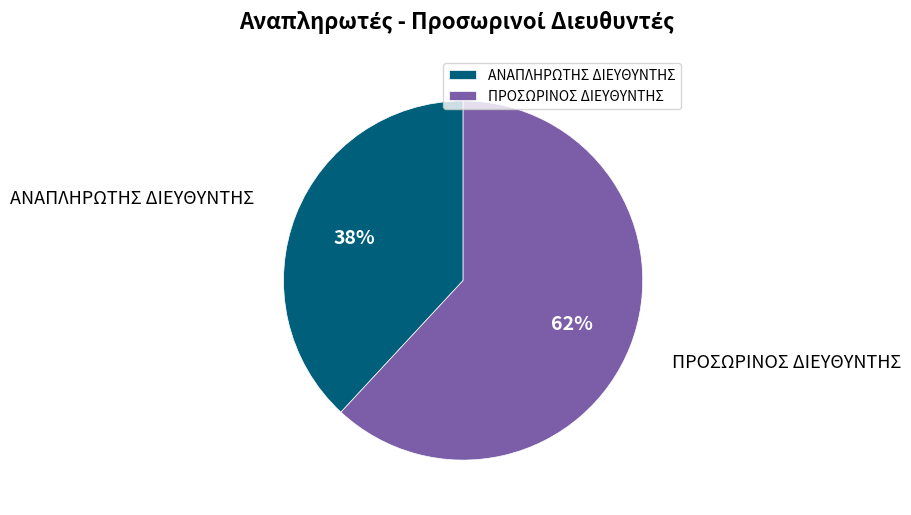

To the nearest percent, what is the difference between the largest and smallest slice percentages?

24%